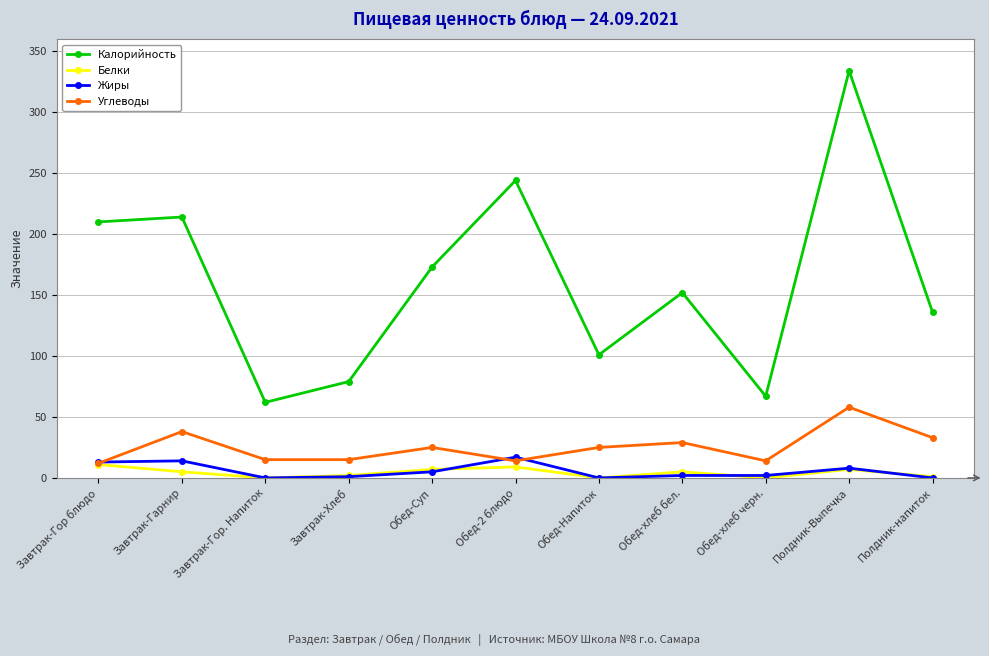

True or false: Калорийность and Углеводы cross at least once.

False